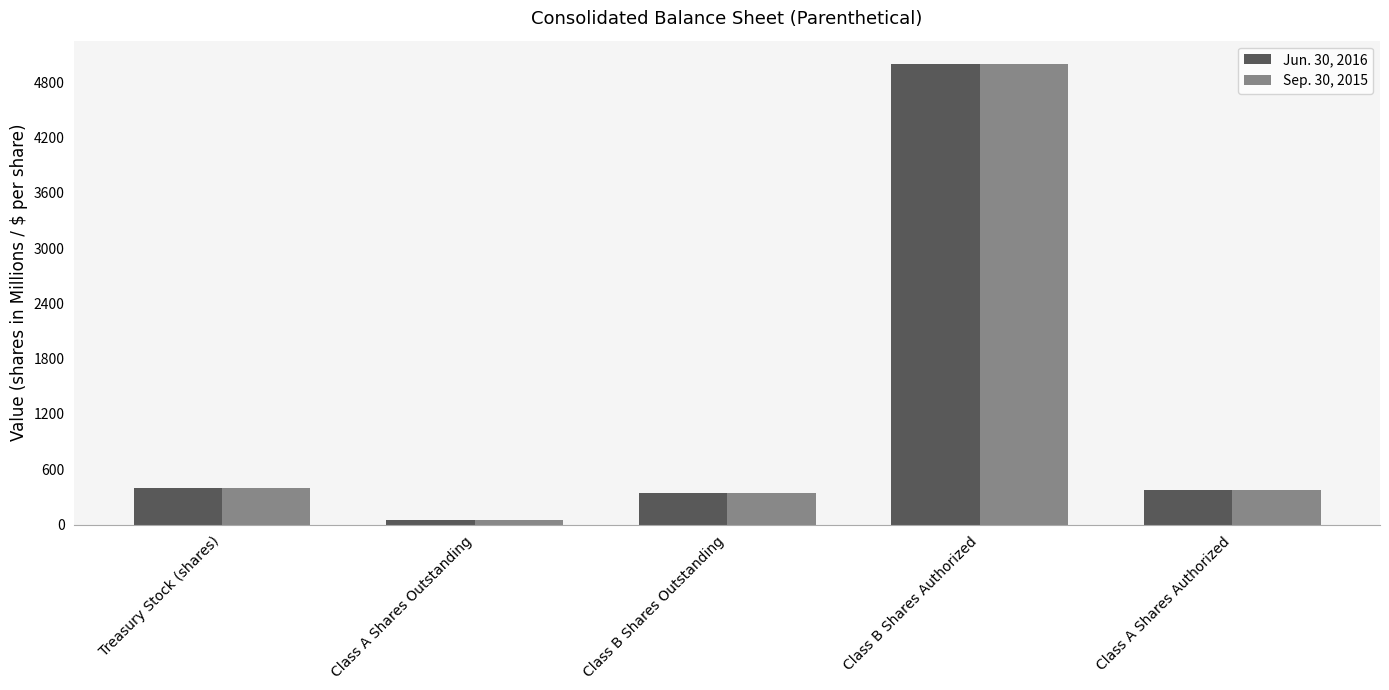

What is the minimum value shown in the chart?

49.4